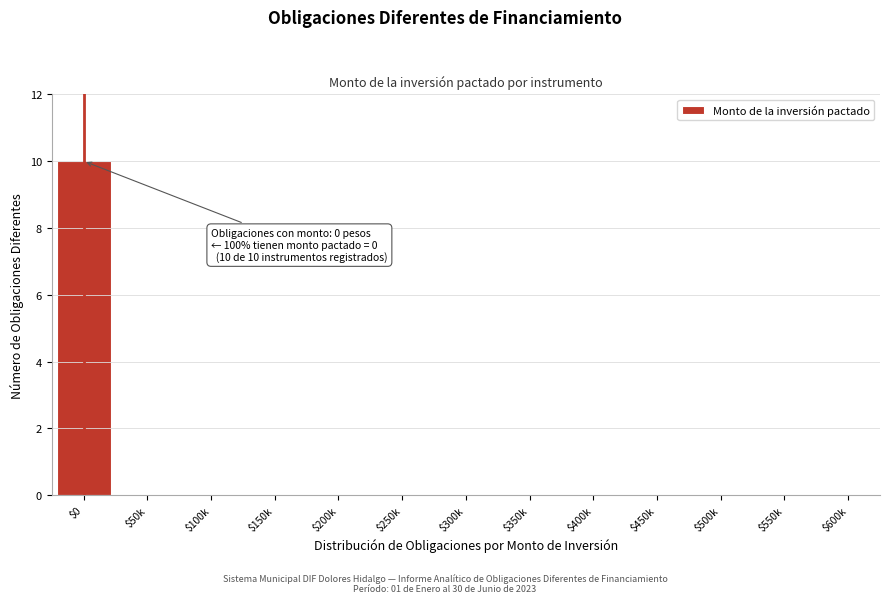

Is it true that the value at $400k is -6?

False